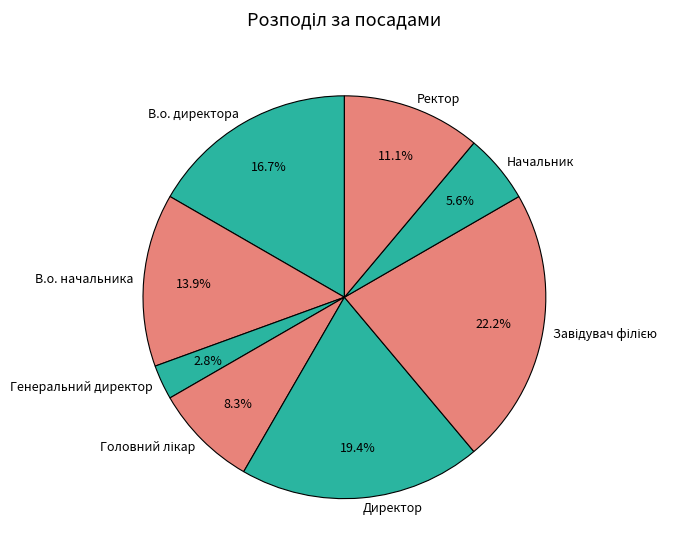

What percentage is NOT represented by В.о. начальника?

86.1%